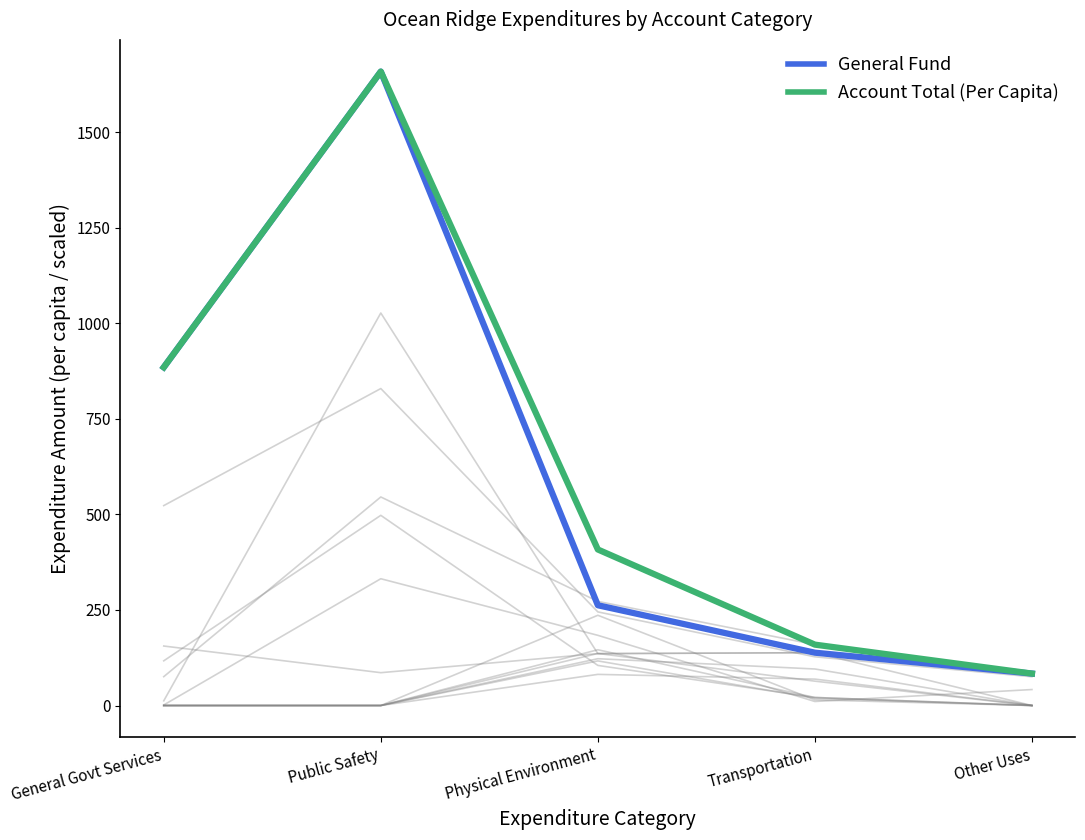

What is the label of the 5th point from the left?

Other Uses